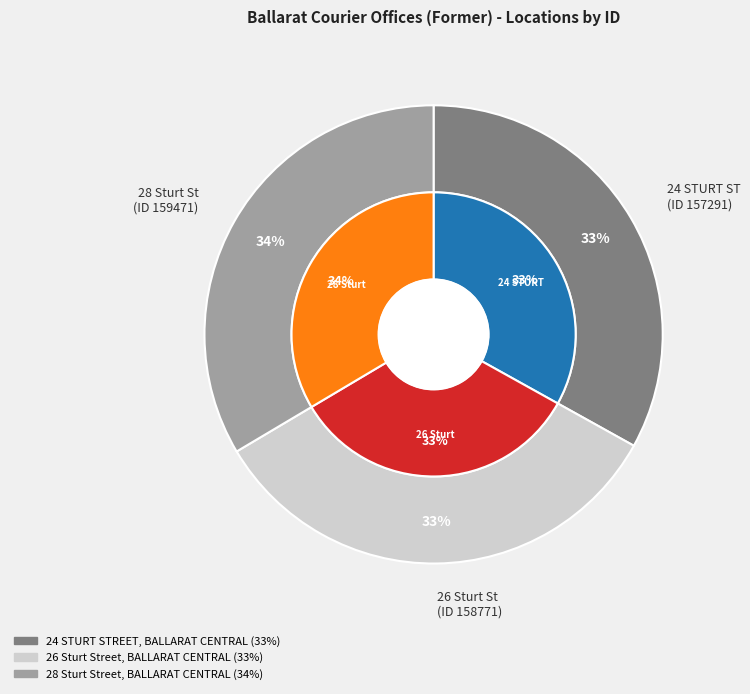

Combined, do 28 Sturt Street, BALLARAT CENTRAL and 26 Sturt Street, BALLARAT CENTRAL account for over 50%?

Yes